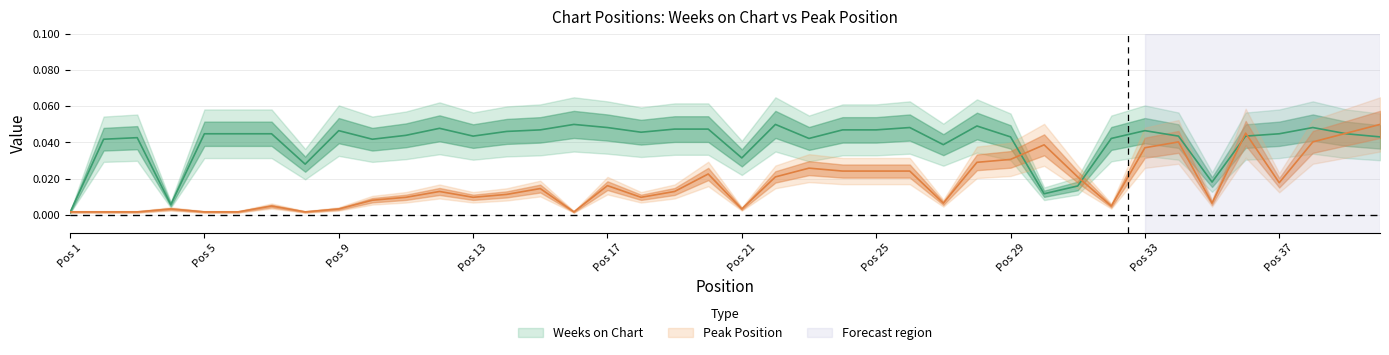

The Weeks on Chart series shows 0.0 at 23. True or false?

True